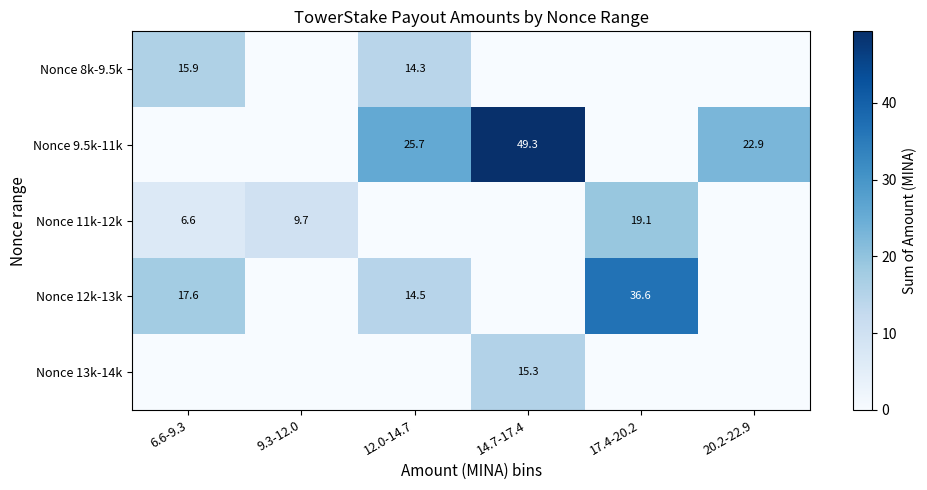

Is it true that Nonce 11k-12k equals 8.6 at 17.4-20.2?

False